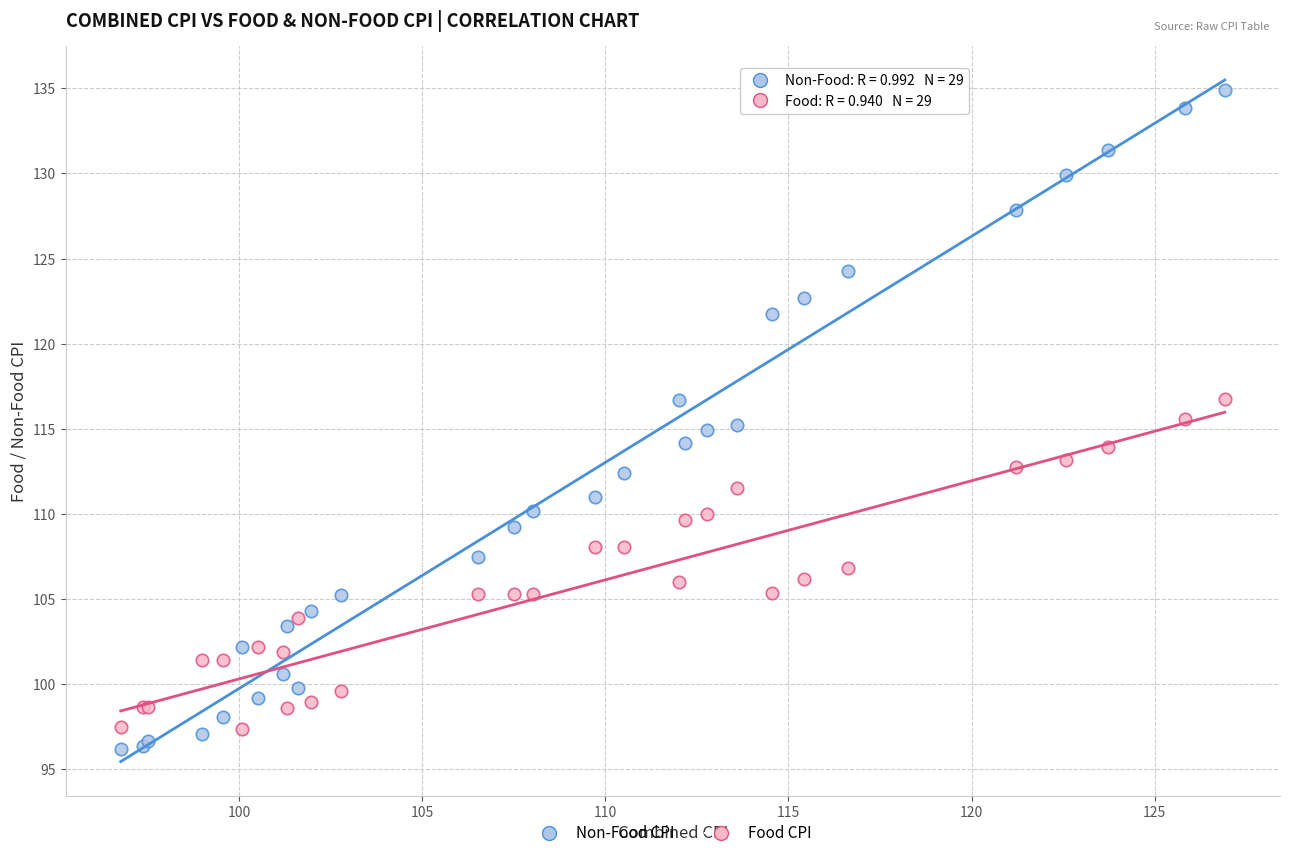

Which series reaches the maximum Y coordinate?

Non-Food CPI